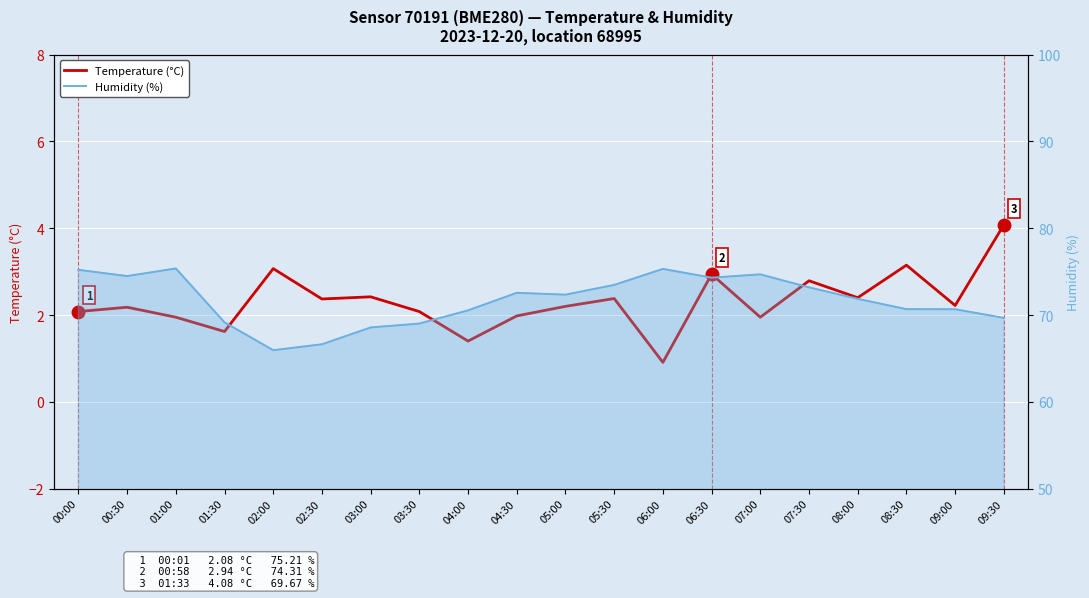

What is the value of the Humidity (%) point at the 7th from the left?

68.6